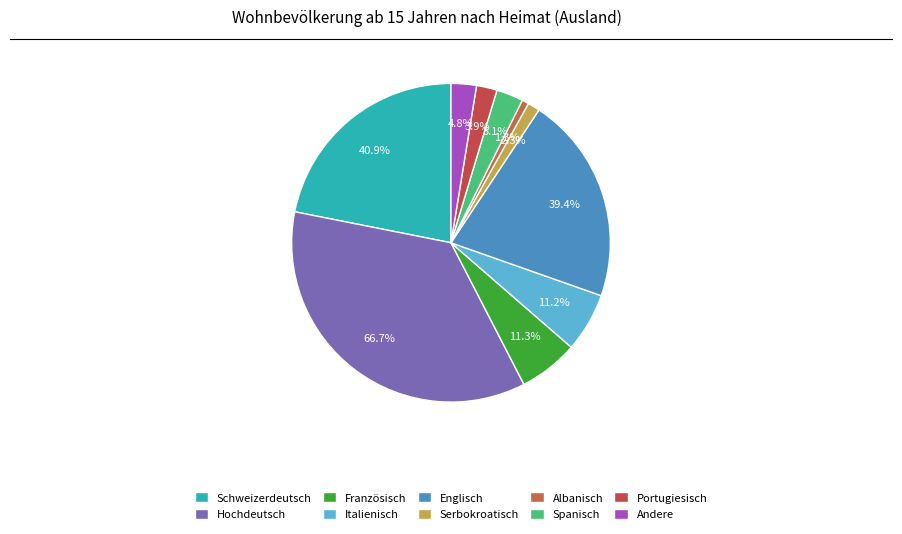

What is the smallest slice in the pie chart?

Albanisch